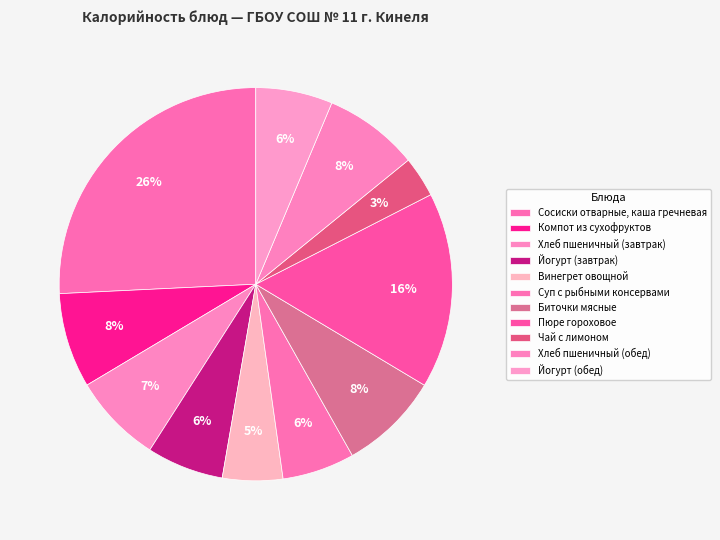

Does any single category account for the majority?

No